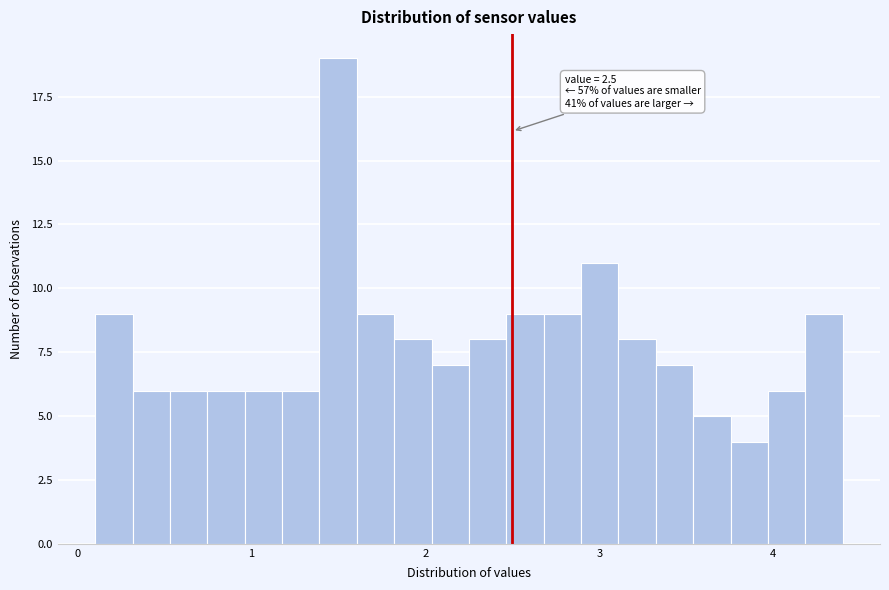

Read against the x-axis, roughly where is the centre of the tallest bar?

1.5